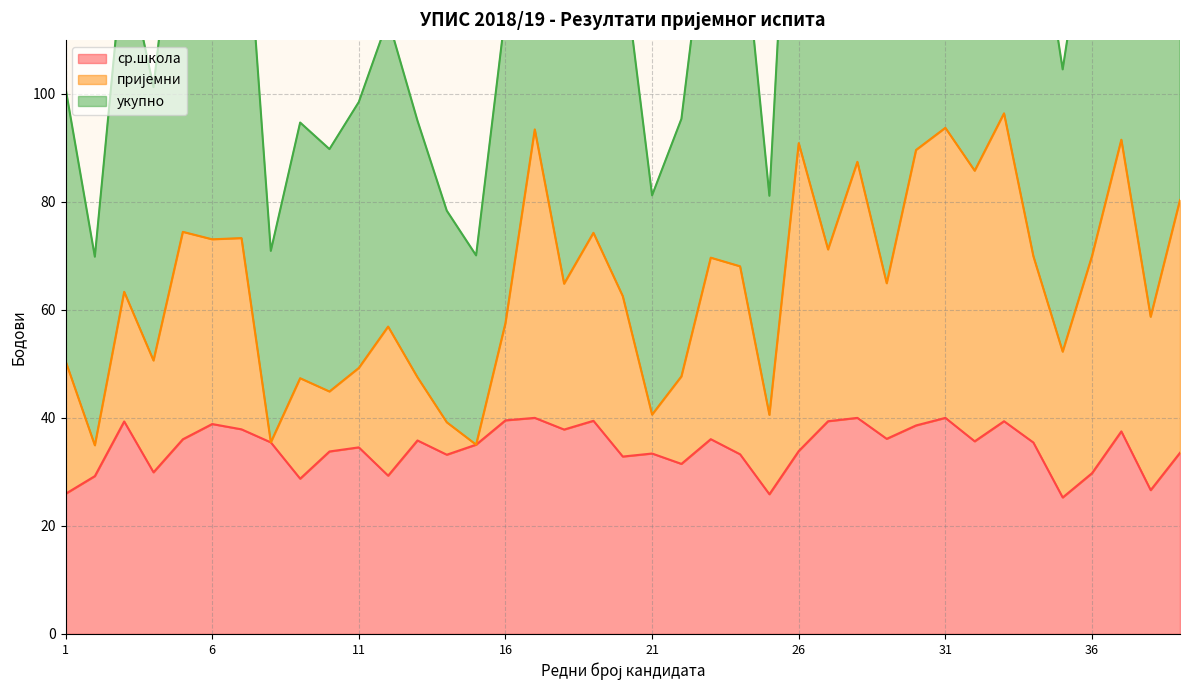

What is the value of the ср.школа point at the 17th from the left?

40.0